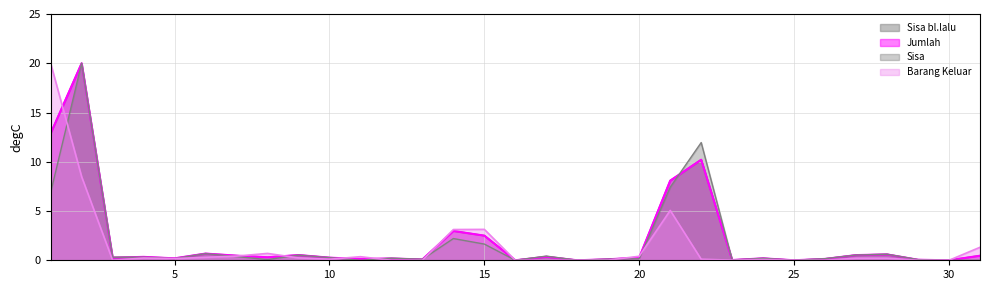

Reading left to right, list all the values displayed in this chart.

Jumlah: 1=12.9	2=20.0	3=0.3	4=0.3	5=0.2	6=0.7	7=0.5	8=0.3	9=0.5	10=0.3	11=0.1	12=0.2	13=0.1	14=3.0	15=2.5	16=0.0	17=0.4	18=0.0	19=0.1	20=0.3	21=8.1	22=10.2	23=0.0	24=0.2	25=0.0	26=0.1	27=0.5	28=0.6	29=0.1	30=0.0	31=0.5
Sisa: 1=6.9	2=20.0	3=0.3	4=0.3	5=0.2	6=0.7	7=0.4	8=0.1	9=0.5	10=0.3	11=0.0	12=0.2	13=0.1	14=2.2	15=1.6	16=0.0	17=0.4	18=0.0	19=0.1	20=0.2	21=7.4	22=12.0	23=0.0	24=0.2	25=0.0	26=0.2	27=0.5	28=0.6	29=0.1	30=0.0	31=0.0
Sisa bl.lalu: 1=12.9	2=20.0	3=0.3	4=0.3	5=0.2	6=0.7	7=0.5	8=0.3	9=0.5	10=0.3	11=0.1	12=0.2	13=0.1	14=3.0	15=2.5	16=0.0	17=0.4	18=0.0	19=0.1	20=0.3	21=8.1	22=10.2	23=0.0	24=0.2	25=0.0	26=0.1	27=0.5	28=0.6	29=0.1	30=0.0	31=0.5
Barang Keluar: 1=20.0	2=8.5	3=0.0	4=0.2	5=0.2	6=0.3	7=0.4	8=0.7	9=0.2	10=0.1	11=0.4	12=0.0	13=0.0	14=3.1	15=3.1	16=0.0	17=0.0	18=0.0	19=0.0	20=0.4	21=5.1	22=0.1	23=0.0	24=0.1	25=0.0	26=0.0	27=0.2	28=0.2	29=0.0	30=0.0	31=1.3